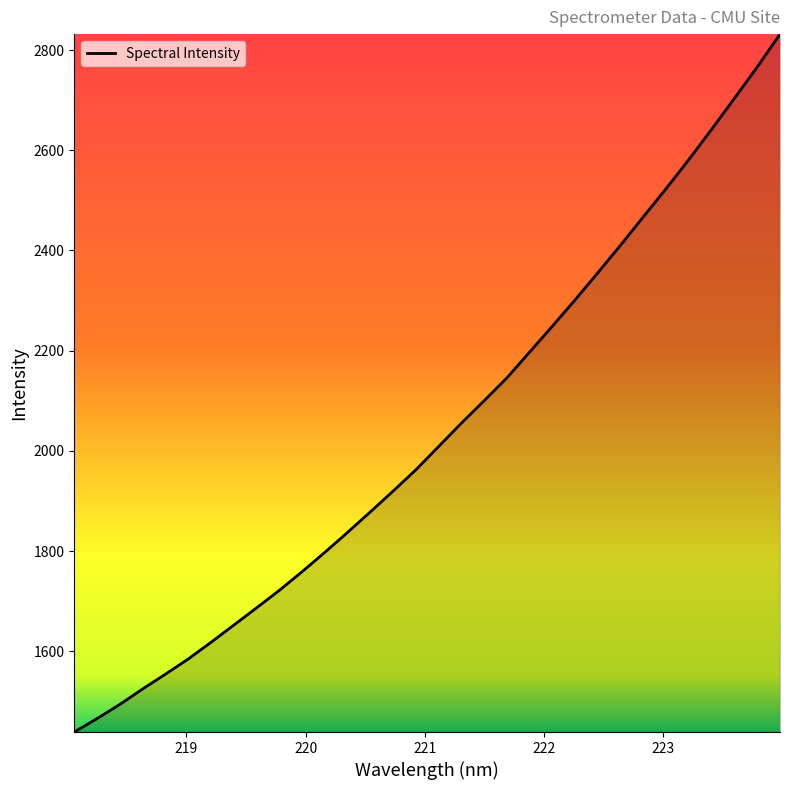

True or false: there are more than 0 points higher than both neighbors.

False